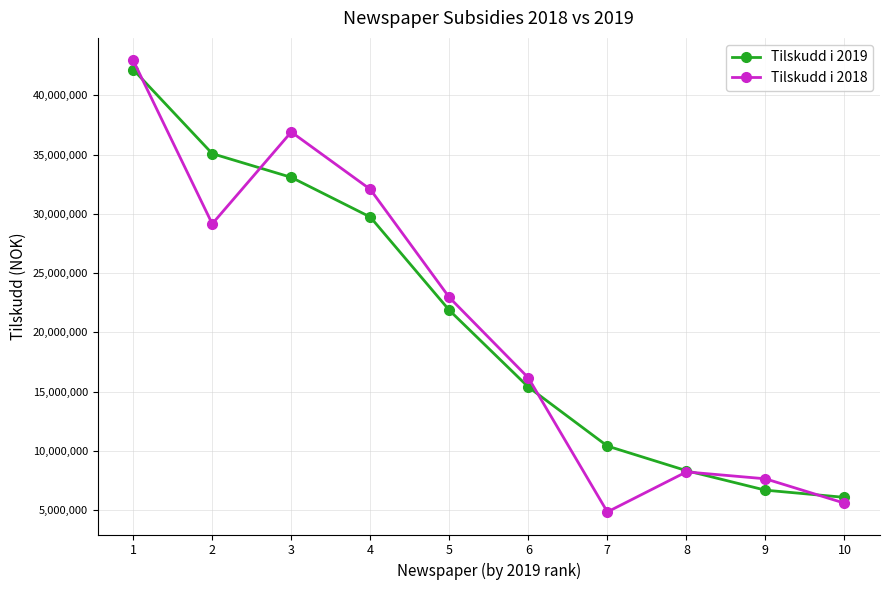

The Tilskudd i 2018 series shows 7647891 at 9. True or false?

True